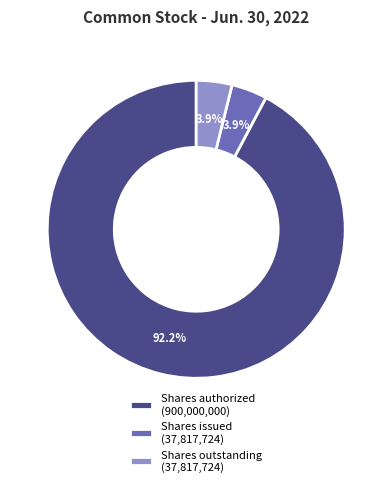

How many segments does this pie chart have?

3